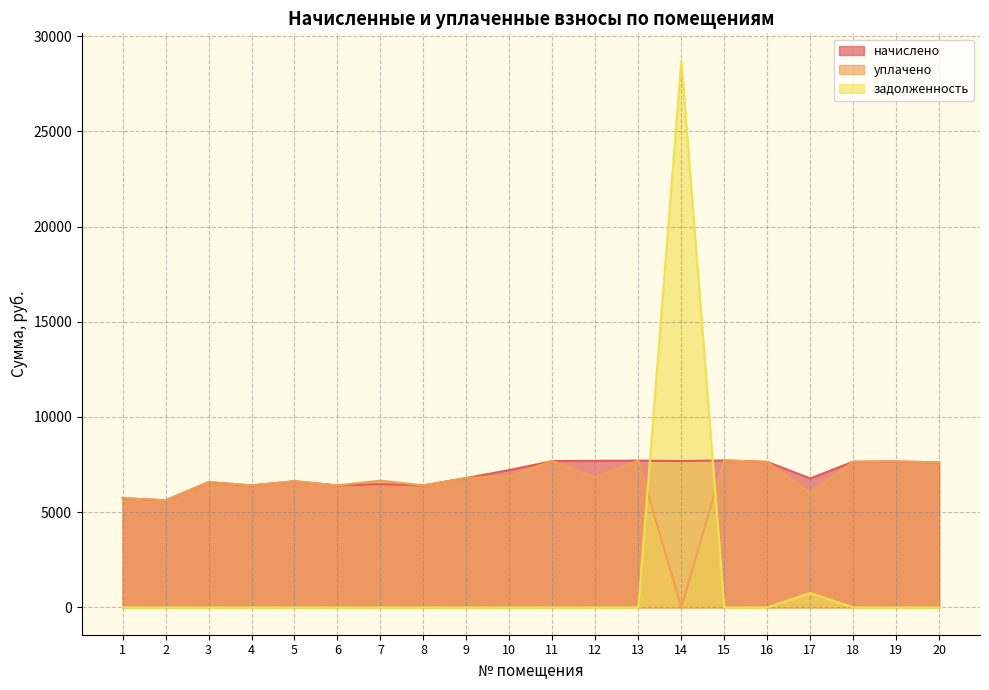

Count the number of data series in this chart.

3